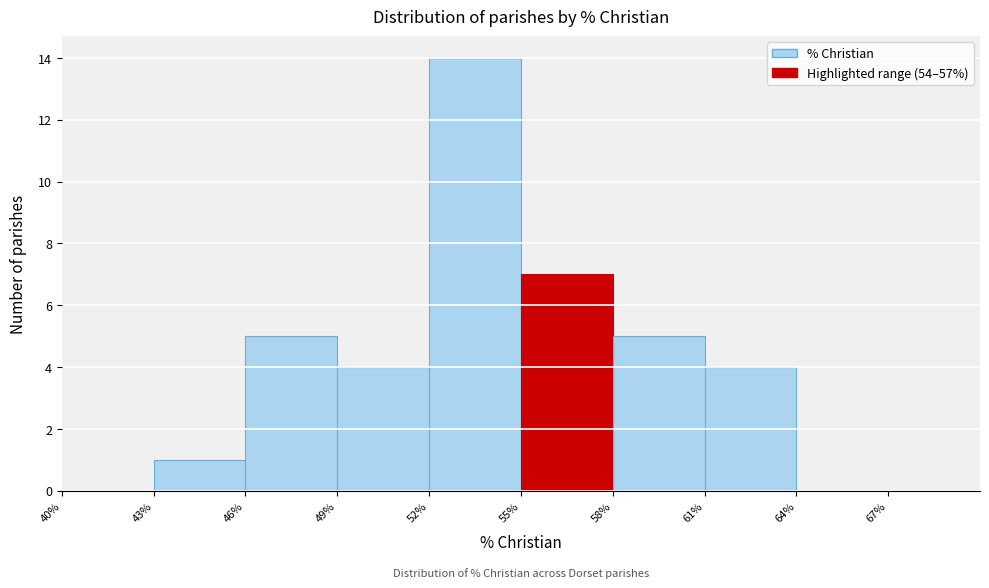

How tall is the bar that spans 55% to 58% on the x-axis? The values are not printed on the chart, so give them approximately, as read against the axis.

7